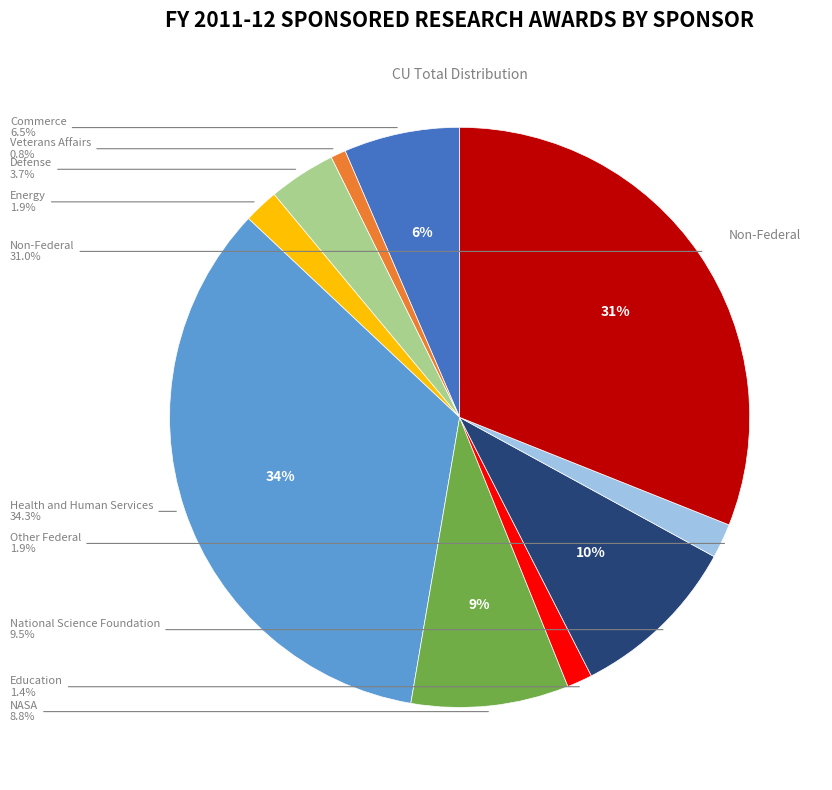

True or false: NASA accounts for 9% of the total.

True